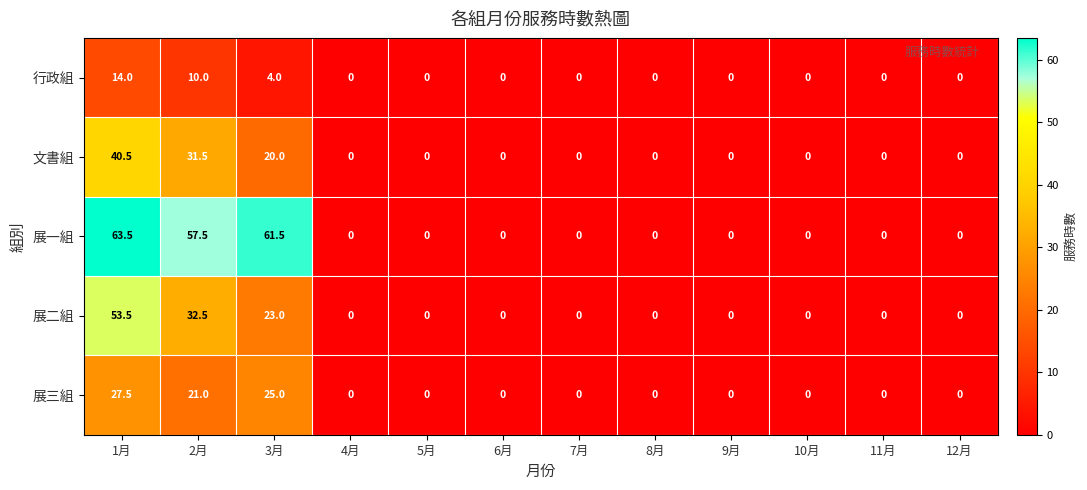

At which category does the chart reach its peak across all series?

1月